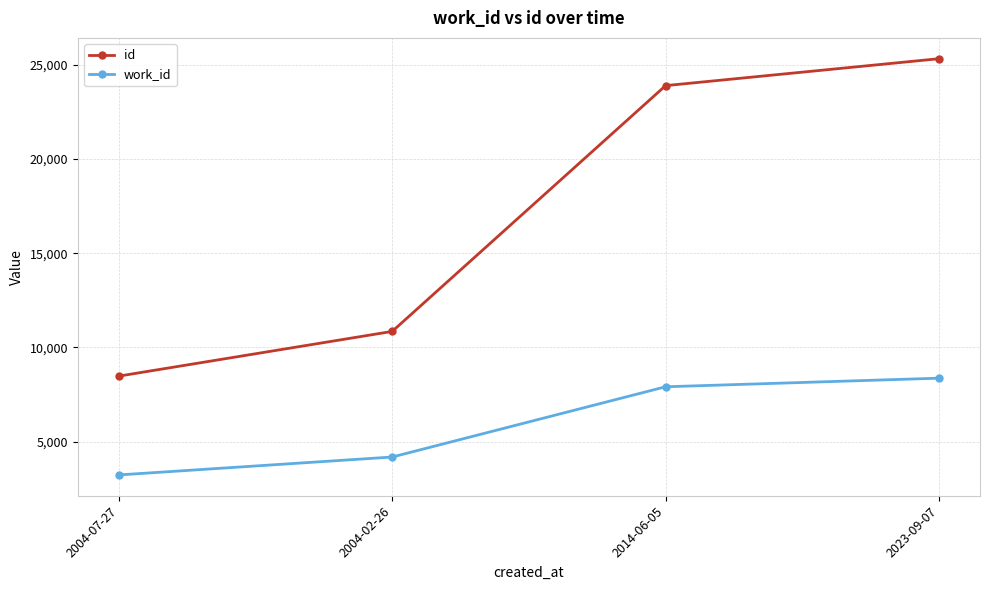

Which series changed the most between 2004-02-26 and 2023-09-07?

id